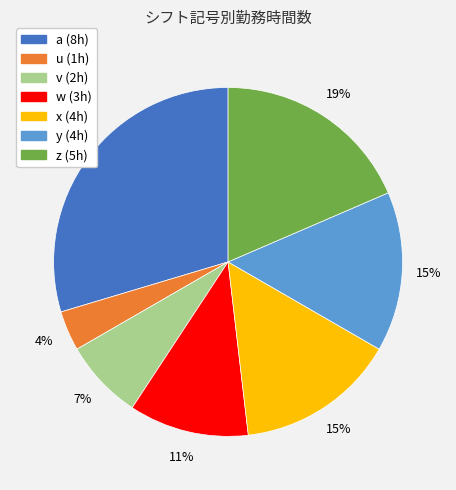

Is the sum of v and w greater than half?

No